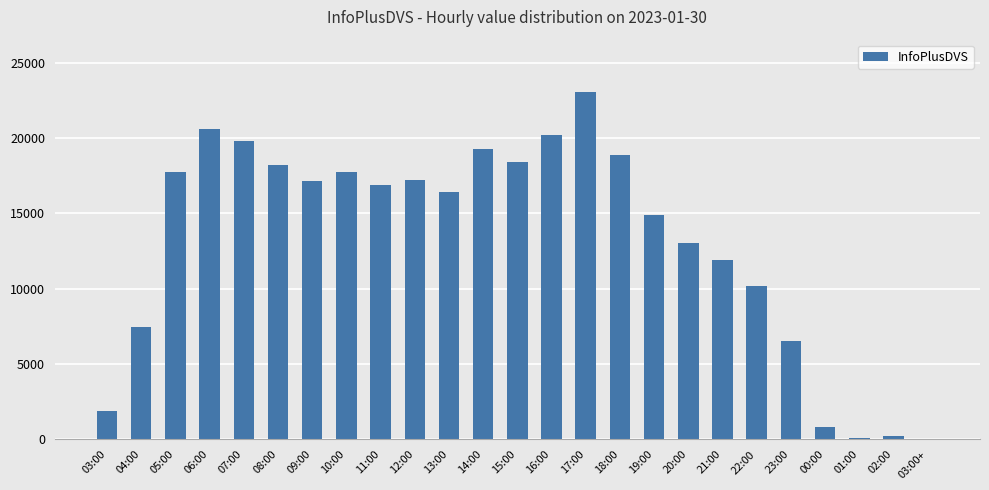

What is the maximum value shown in the chart?

23074